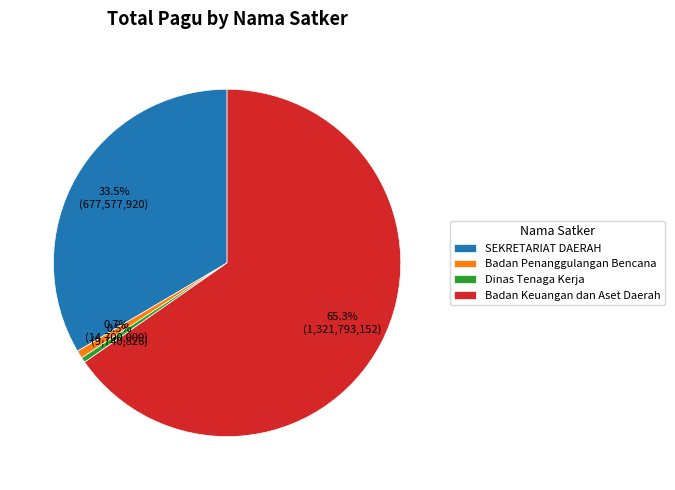

Which slice is the largest?

Badan Keuangan dan Aset Daerah